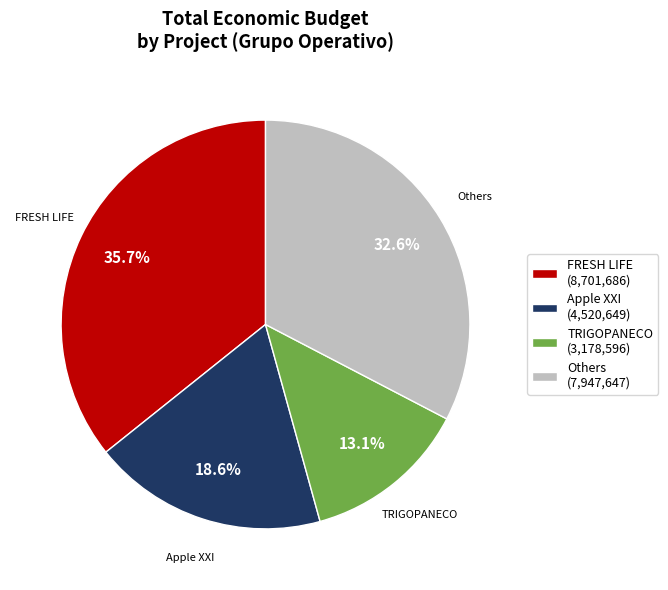

Is there any slice that represents more than half of the pie?

No